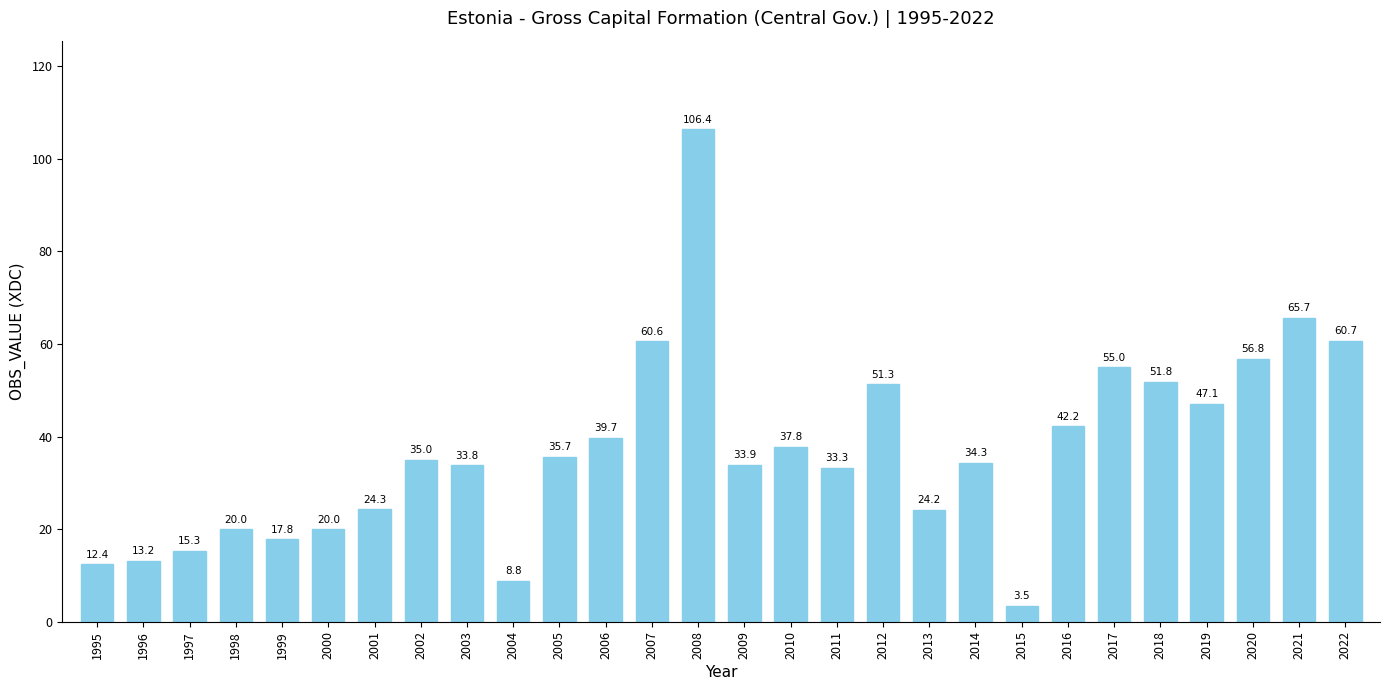

Is it true that the value at 2009 is 33.9?

True